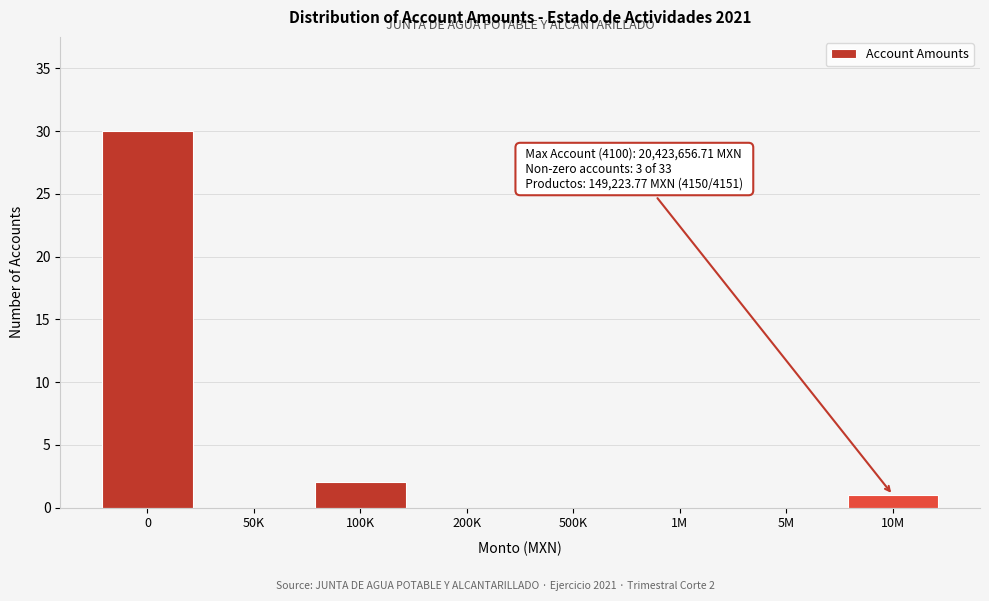

Reading left to right, extract all data points from this chart.

0=30	50K=0	100K=2	200K=0	500K=0	1M=0	5M=0	10M=1